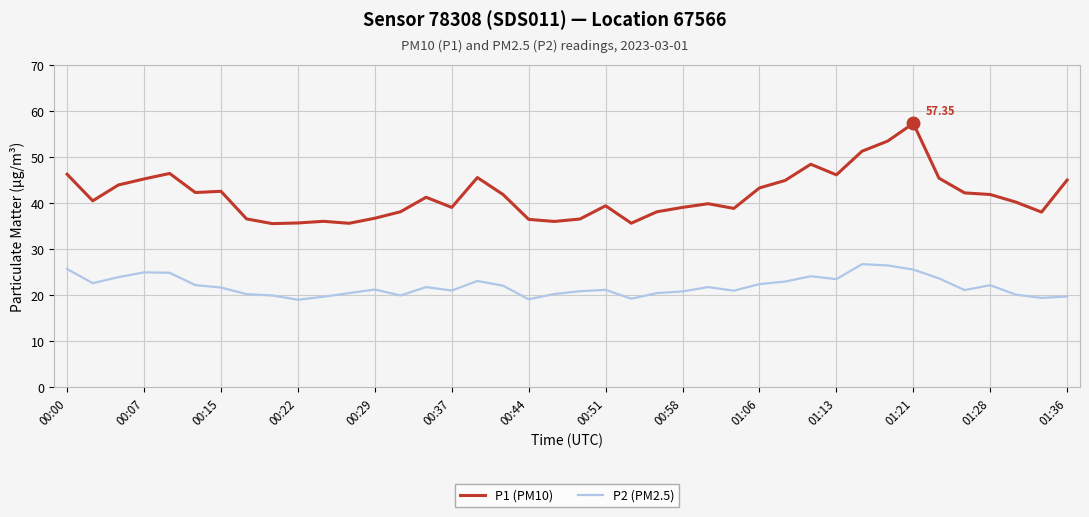

Count the number of data series in this chart.

2